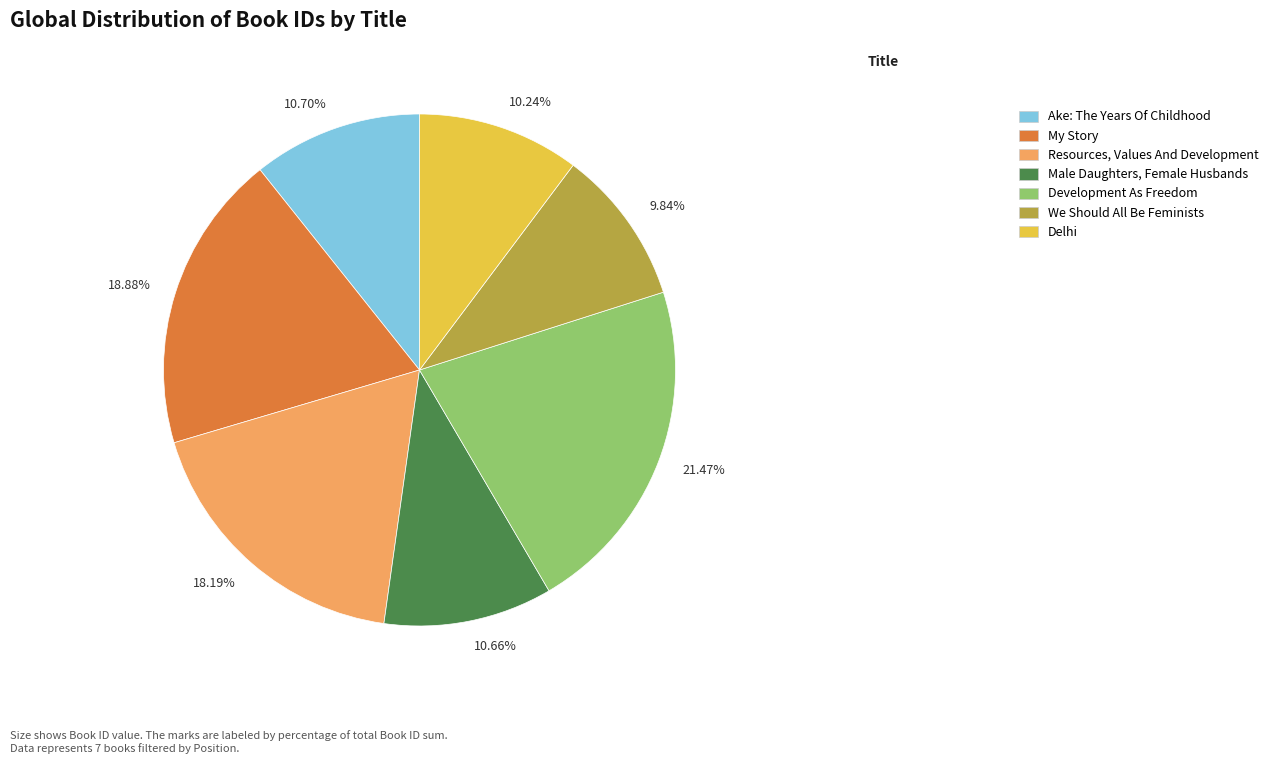

How many slices are in this pie chart?

7